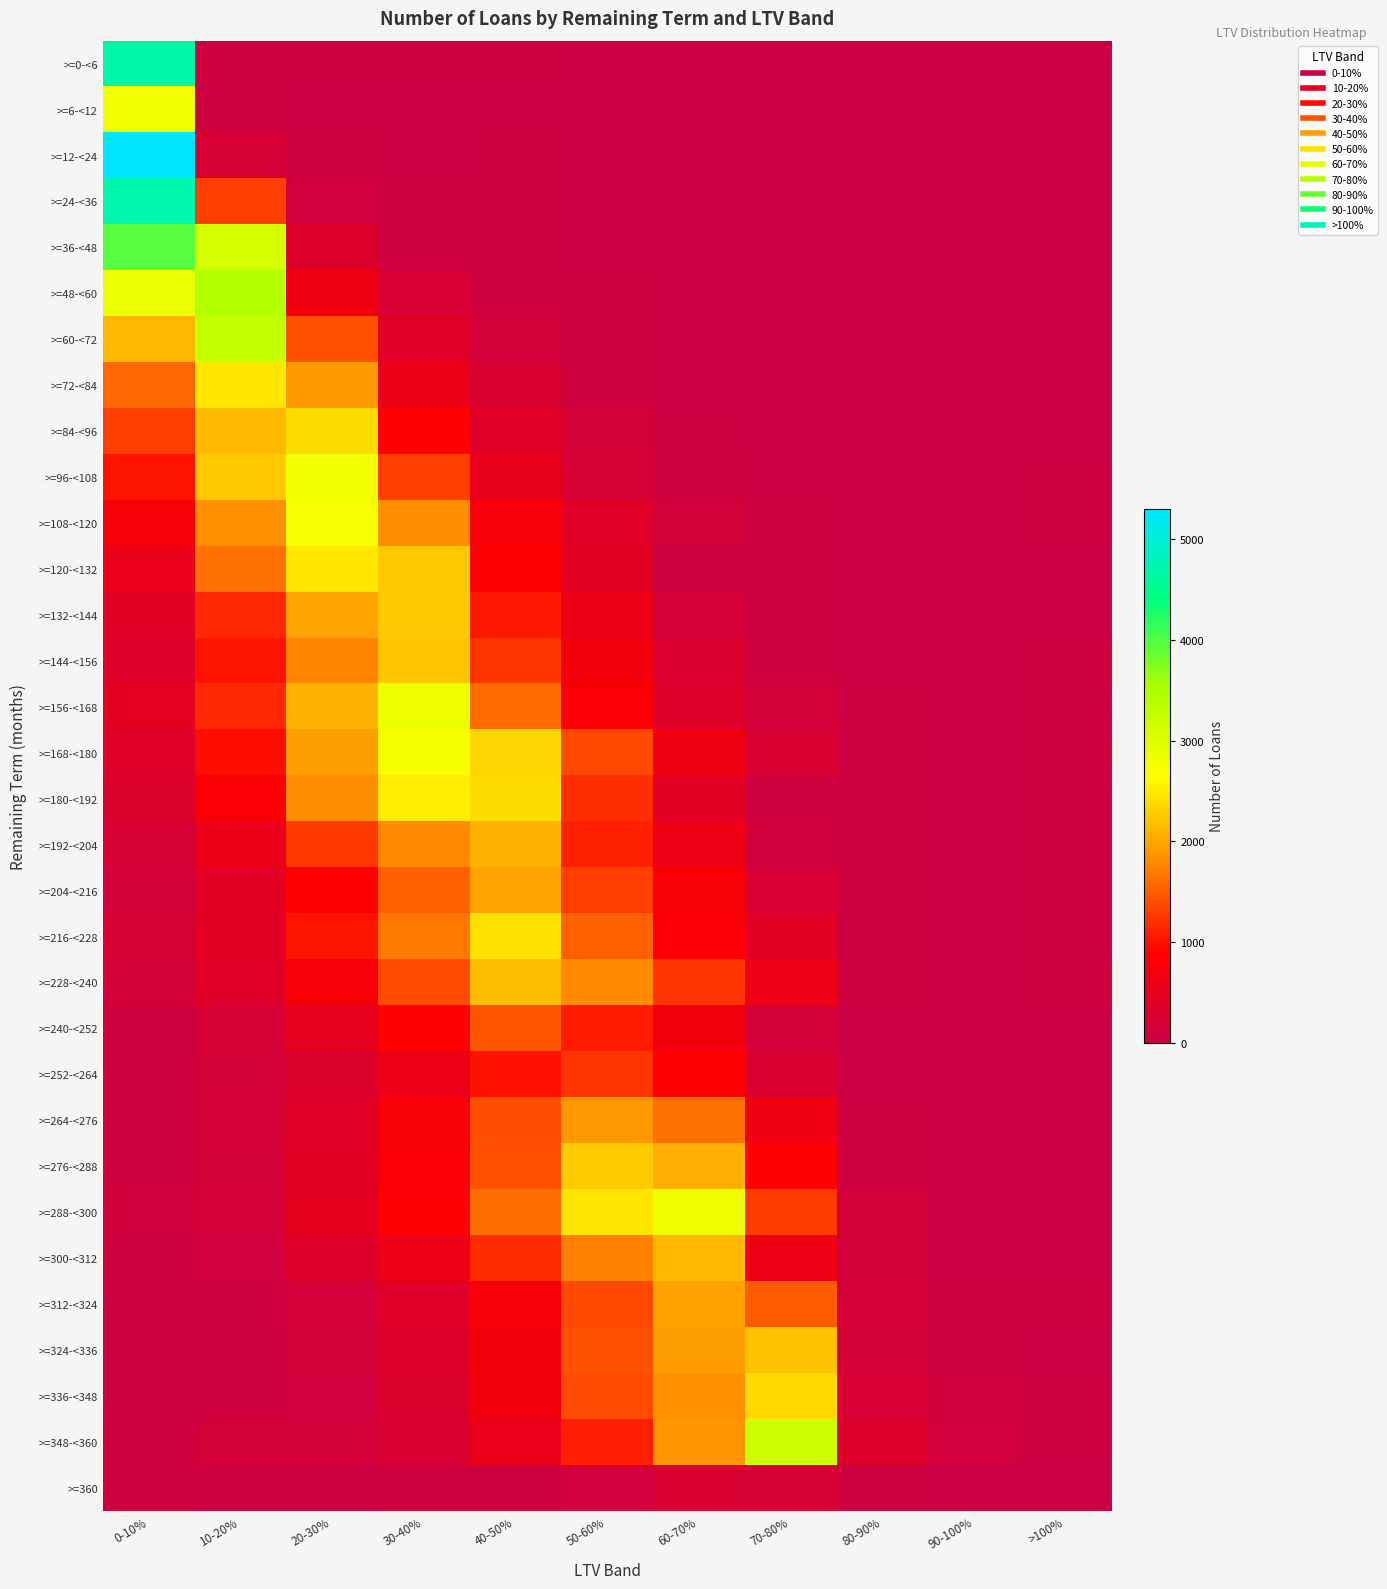

Reading left to right, list all the values displayed in this chart.

>=0-<6: 0-10%=4688	10-20%=55	20-30%=33	30-40%=25	40-50%=24	50-60%=15	60-70%=19	70-80%=6	80-90%=2	90-100%=9	>100%=11
>=6-<12: 0-10%=2794	10-20%=46	20-30%=13	30-40%=14	40-50%=18	50-60%=10	60-70%=12	70-80%=4	80-90%=1	90-100%=4	>100%=8
>=12-<24: 0-10%=5302	10-20%=206	20-30%=53	30-40%=19	40-50%=21	50-60%=7	60-70%=7	70-80%=2	80-90%=1	90-100%=0	>100%=16
>=24-<36: 0-10%=4720	10-20%=1292	20-30%=107	30-40%=26	40-50%=21	50-60%=6	60-70%=4	70-80%=0	80-90%=3	90-100%=0	>100%=13
>=36-<48: 0-10%=3969	10-20%=3097	20-30%=329	30-40%=75	40-50%=31	50-60%=11	60-70%=5	70-80%=4	80-90%=3	90-100%=2	>100%=15
>=48-<60: 0-10%=2853	10-20%=3456	20-30%=662	30-40%=225	40-50%=44	50-60%=26	60-70%=8	70-80%=2	80-90%=3	90-100%=2	>100%=19
>=60-<72: 0-10%=2122	10-20%=3281	20-30%=1409	30-40%=384	40-50%=125	50-60%=41	60-70%=9	70-80%=4	80-90%=4	90-100%=0	>100%=15
>=72-<84: 0-10%=1563	10-20%=2468	20-30%=1922	30-40%=565	40-50%=241	50-60%=80	60-70%=14	70-80%=6	80-90%=6	90-100%=3	>100%=19
>=84-<96: 0-10%=1300	10-20%=2152	20-30%=2400	30-40%=899	40-50%=384	50-60%=156	60-70%=31	70-80%=19	80-90%=5	90-100%=6	>100%=17
>=96-<108: 0-10%=1031	10-20%=2240	20-30%=2779	30-40%=1300	40-50%=503	50-60%=205	60-70%=63	70-80%=10	80-90%=7	90-100%=3	>100%=32
>=108-<120: 0-10%=768	10-20%=1841	20-30%=2714	30-40%=1814	40-50%=747	50-60%=393	60-70%=125	70-80%=47	80-90%=9	90-100%=3	>100%=27
>=120-<132: 0-10%=555	10-20%=1633	20-30%=2483	30-40%=2253	40-50%=873	50-60%=394	60-70%=69	70-80%=25	80-90%=7	90-100%=2	>100%=17
>=132-<144: 0-10%=400	10-20%=1142	20-30%=1974	30-40%=2237	40-50%=1048	50-60%=567	60-70%=184	70-80%=45	80-90%=13	90-100%=3	>100%=20
>=144-<156: 0-10%=344	10-20%=1029	20-30%=1756	30-40%=2226	40-50%=1232	50-60%=715	60-70%=270	70-80%=55	80-90%=15	90-100%=2	>100%=46
>=156-<168: 0-10%=446	10-20%=1145	20-30%=2085	30-40%=2824	40-50%=1586	50-60%=817	60-70%=352	70-80%=133	80-90%=21	90-100%=1	>100%=41
>=168-<180: 0-10%=393	10-20%=993	20-30%=1938	30-40%=2748	40-50%=2344	50-60%=1360	60-70%=653	70-80%=245	80-90%=27	90-100%=11	>100%=43
>=180-<192: 0-10%=303	10-20%=827	20-30%=1822	30-40%=2508	40-50%=2397	50-60%=1192	60-70%=423	70-80%=75	80-90%=23	90-100%=5	>100%=29
>=192-<204: 0-10%=197	10-20%=577	20-30%=1258	30-40%=1798	40-50%=2080	50-60%=1107	60-70%=630	70-80%=97	80-90%=26	90-100%=9	>100%=25
>=204-<216: 0-10%=136	10-20%=424	20-30%=868	30-40%=1520	40-50%=1982	50-60%=1297	60-70%=795	70-80%=221	80-90%=28	90-100%=7	>100%=24
>=216-<228: 0-10%=205	10-20%=431	20-30%=1018	30-40%=1675	40-50%=2432	50-60%=1532	60-70%=821	70-80%=424	80-90%=26	90-100%=7	>100%=33
>=228-<240: 0-10%=164	10-20%=363	20-30%=771	30-40%=1380	40-50%=2159	50-60%=1784	60-70%=1240	70-80%=636	80-90%=46	90-100%=12	>100%=44
>=240-<252: 0-10%=71	10-20%=194	20-30%=481	30-40%=903	40-50%=1432	50-60%=1065	60-70%=680	70-80%=131	80-90%=17	90-100%=6	>100%=10
>=252-<264: 0-10%=44	10-20%=146	20-30%=300	30-40%=586	40-50%=1014	50-60%=1229	60-70%=880	70-80%=250	80-90%=20	90-100%=5	>100%=10
>=264-<276: 0-10%=55	10-20%=168	20-30%=385	30-40%=807	40-50%=1405	50-60%=1885	60-70%=1620	70-80%=650	80-90%=50	90-100%=11	>100%=14
>=276-<288: 0-10%=80	10-20%=147	20-30%=396	30-40%=823	40-50%=1416	50-60%=2274	60-70%=2067	70-80%=902	80-90%=73	90-100%=8	>100%=14
>=288-<300: 0-10%=89	10-20%=183	20-30%=469	30-40%=844	40-50%=1606	50-60%=2451	60-70%=2835	70-80%=1268	80-90%=146	90-100%=15	>100%=15
>=300-<312: 0-10%=66	10-20%=120	20-30%=333	30-40%=620	40-50%=1162	50-60%=1733	60-70%=2123	70-80%=615	80-90%=139	90-100%=19	>100%=19
>=312-<324: 0-10%=28	10-20%=79	20-30%=167	30-40%=363	40-50%=770	50-60%=1360	60-70%=1950	70-80%=1476	80-90%=181	90-100%=30	>100%=23
>=324-<336: 0-10%=29	10-20%=71	20-30%=150	30-40%=341	40-50%=713	50-60%=1420	60-70%=1946	70-80%=2216	80-90%=143	90-100%=52	>100%=13
>=336-<348: 0-10%=24	10-20%=51	20-30%=124	30-40%=308	40-50%=665	50-60%=1367	60-70%=1832	70-80%=2369	80-90%=221	90-100%=89	>100%=24
>=348-<360: 0-10%=72	10-20%=145	20-30%=143	30-40%=238	40-50%=554	50-60%=1087	60-70%=1869	70-80%=3189	80-90%=316	90-100%=113	>100%=21
>=360: 0-10%=44	10-20%=21	20-30%=29	30-40%=51	40-50%=80	50-60%=114	60-70%=230	70-80%=207	80-90%=27	90-100%=9	>100%=6